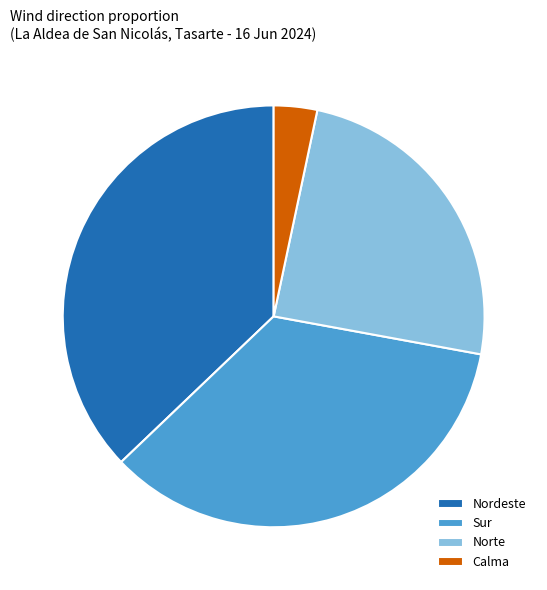

Is it true that Sur is 21% of the pie?

False